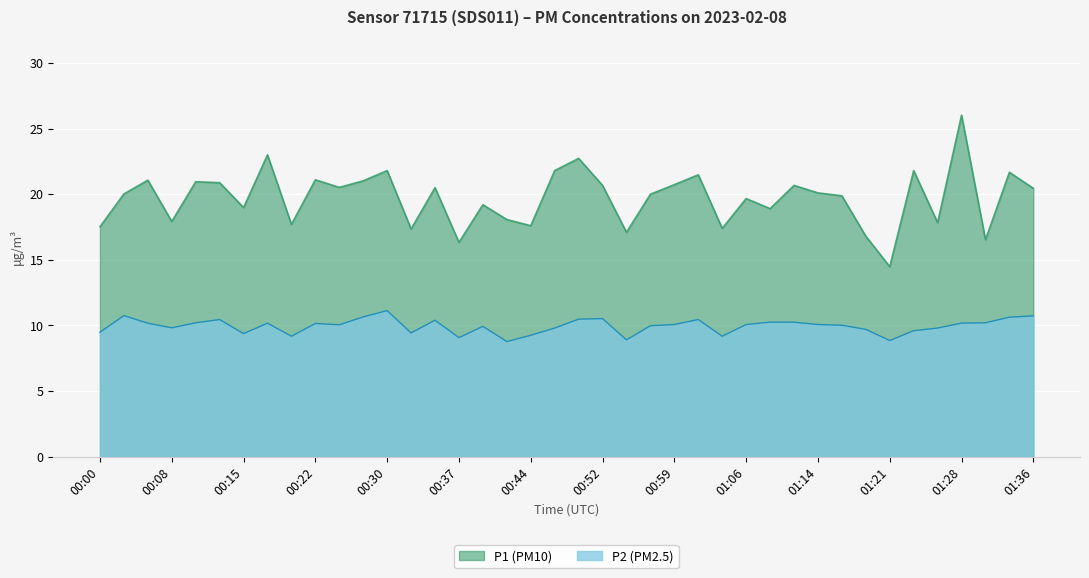

Does the chart display data point markers on the line(s)?

No